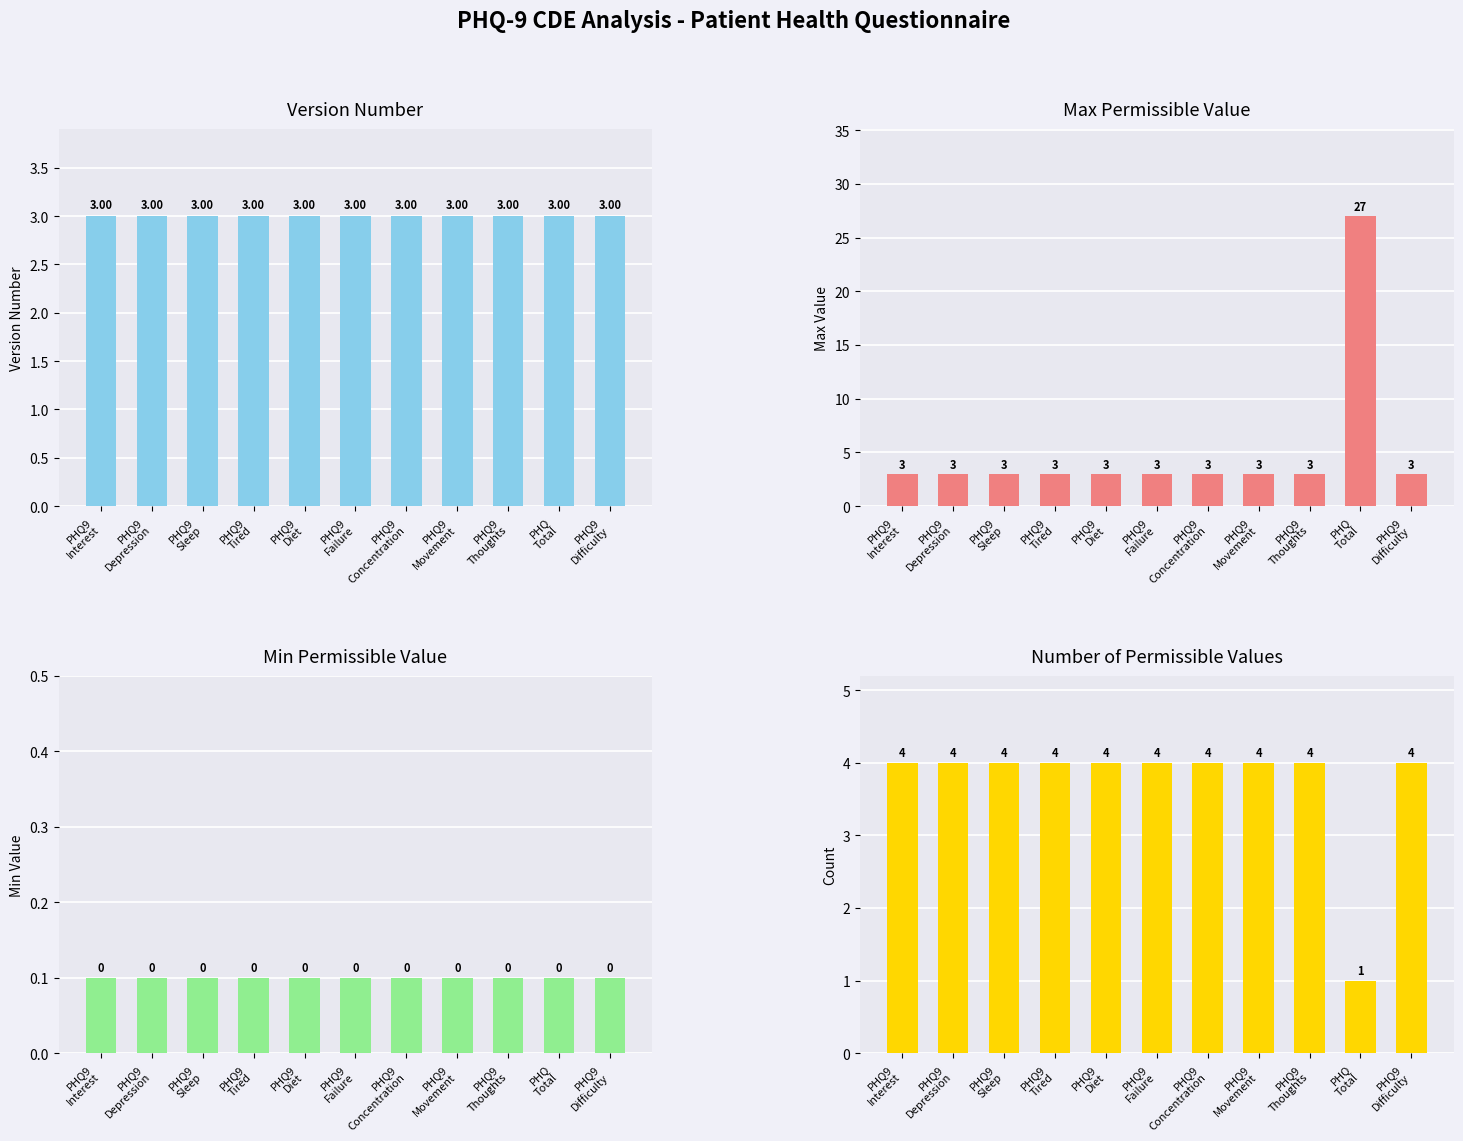

What is the total value across all series at PHQ9
Sleep?

10.1